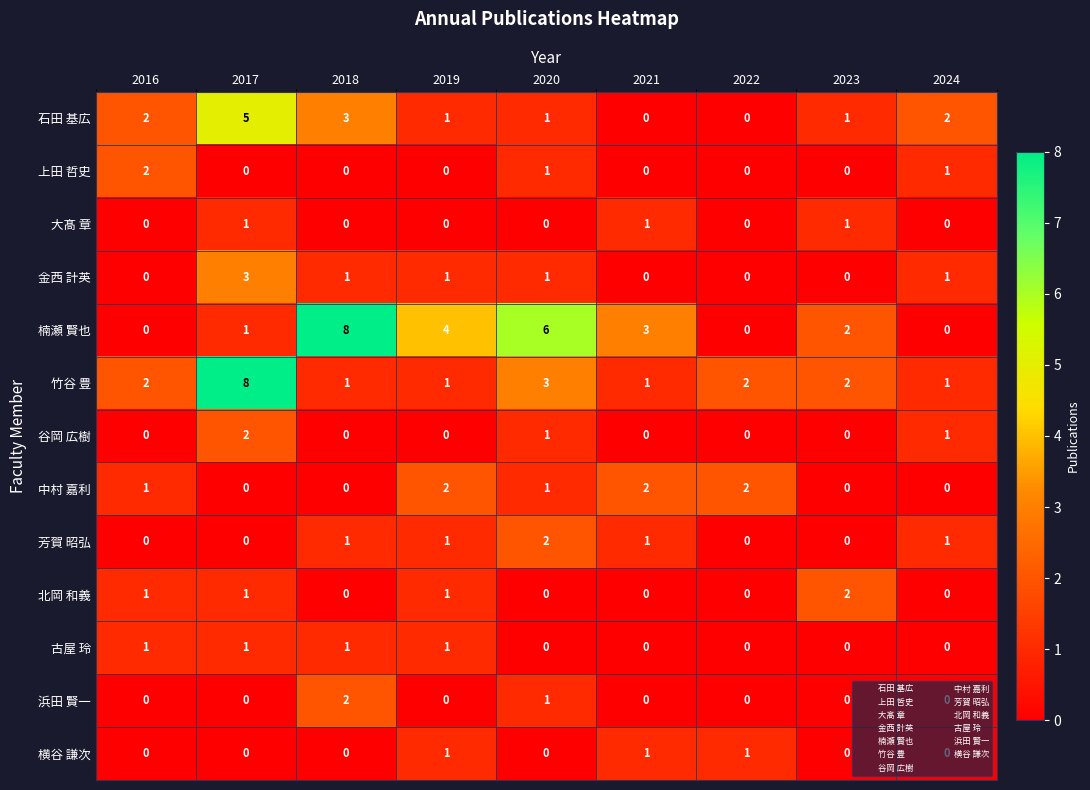

Count the 谷岡 広樹 values in the range 0 to 1.

8